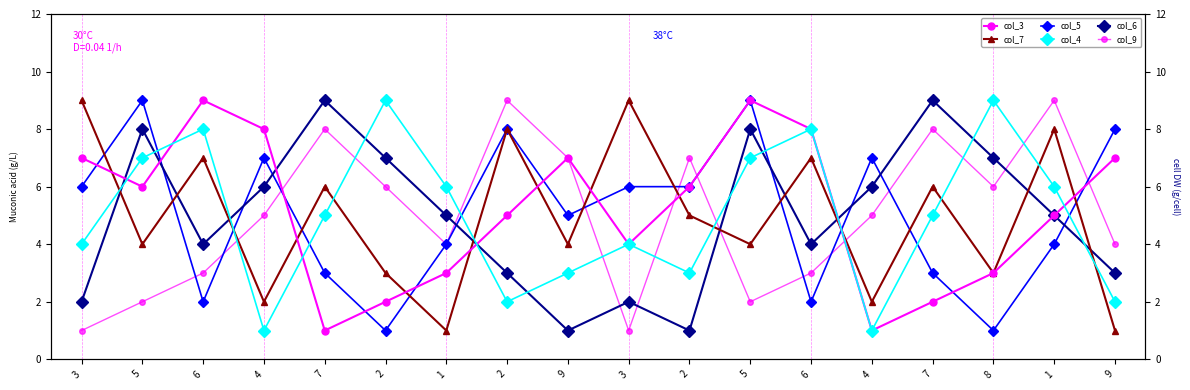

Is this an area chart (filled region under the line)?

No